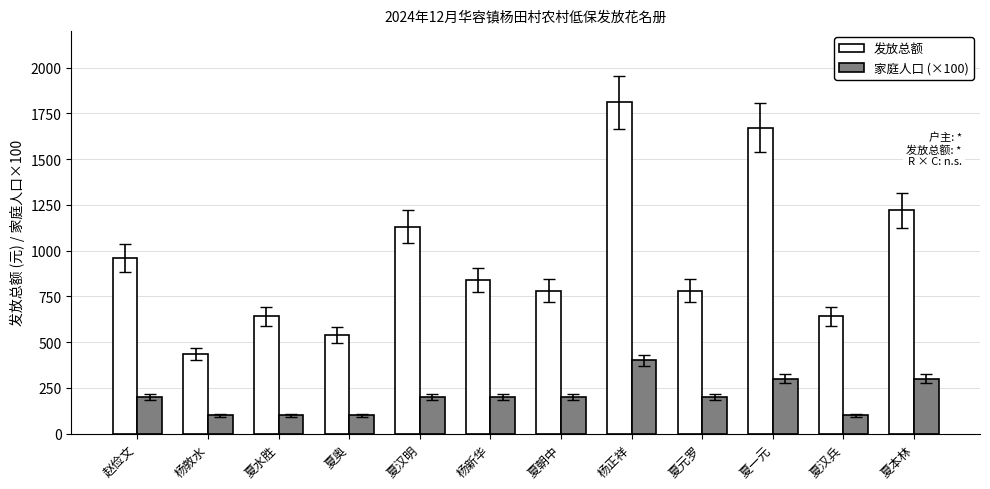

What is the sum of all 家庭人口 (×100) values?

2400